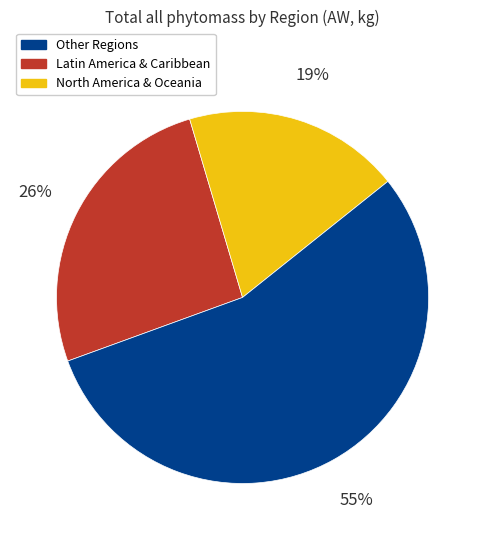

To the nearest percent, what is the average slice percentage?

33%